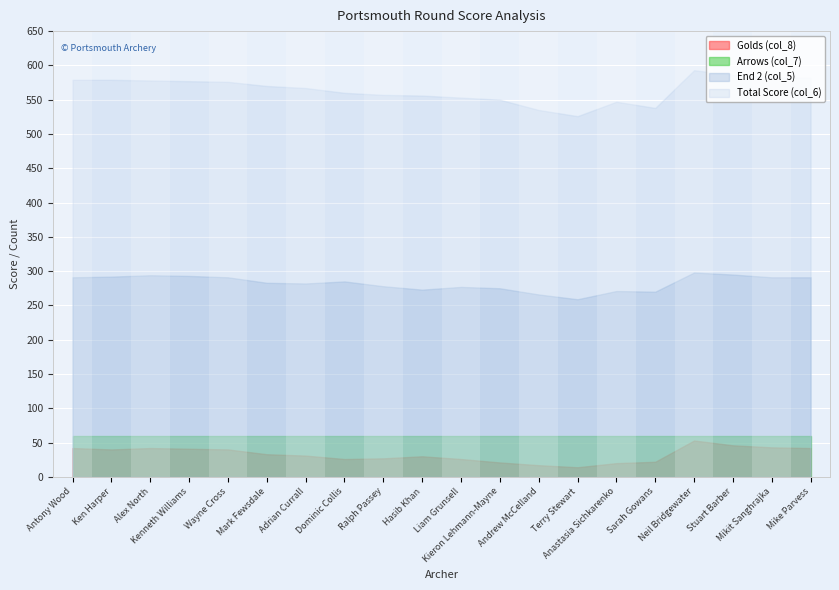

Read the Golds (col_8) value at Sarah Gowans.

22